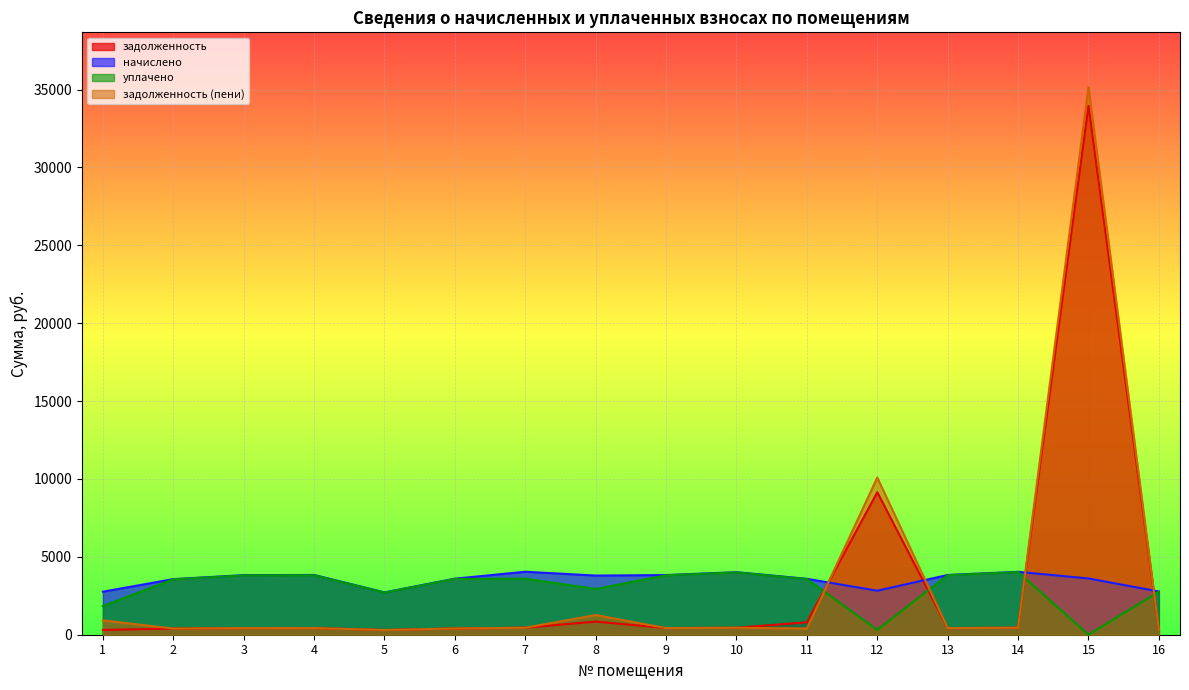

What are all the series names shown in the legend?

задолженность, начислено, уплачено, задолженность (пени)